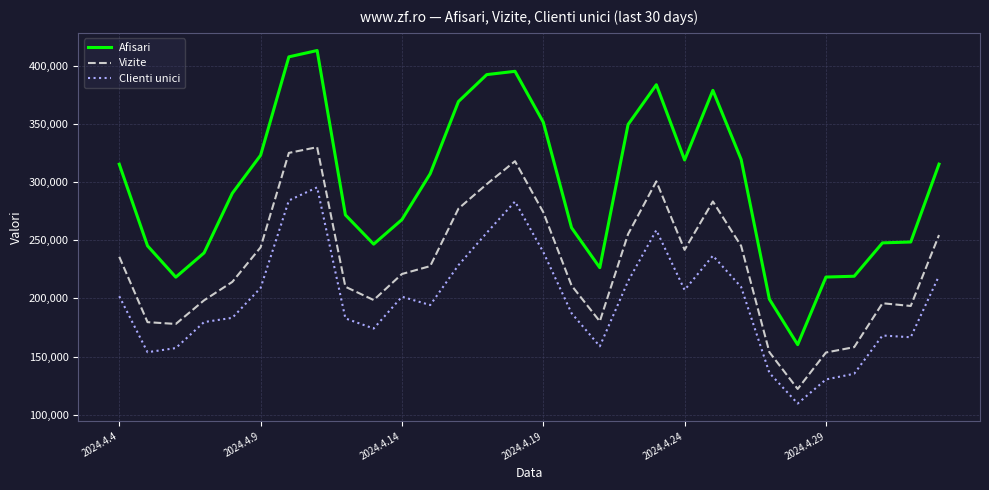

Which series has the largest range (max minus min)?

Afisari